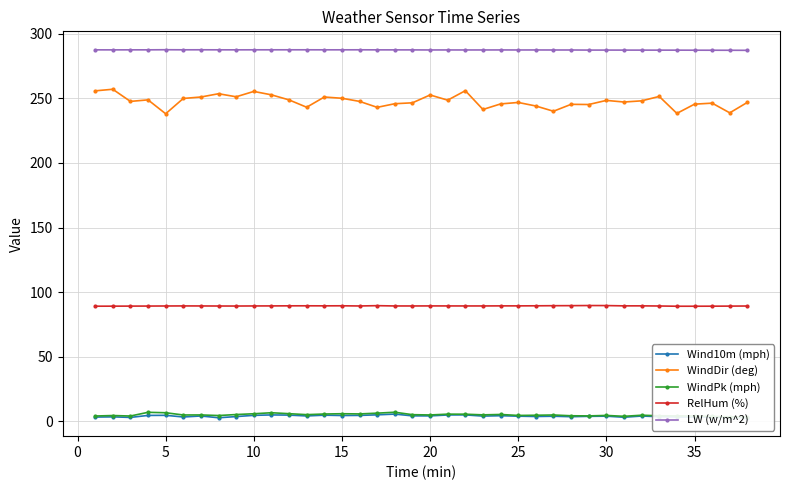

What is the minimum value for RelHum (%)?

89.1